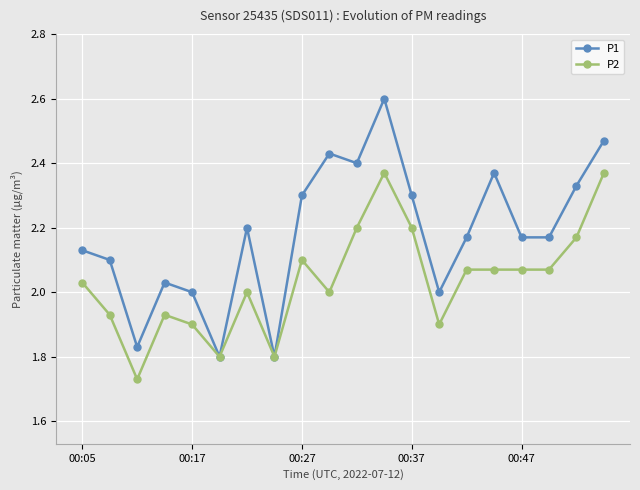

Which series has the largest total across all categories?

P1